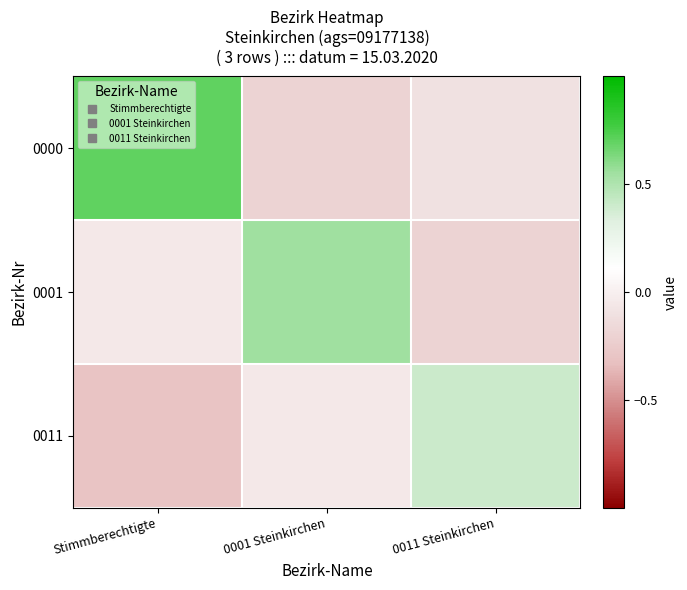

How many categories are shown in the chart?

3